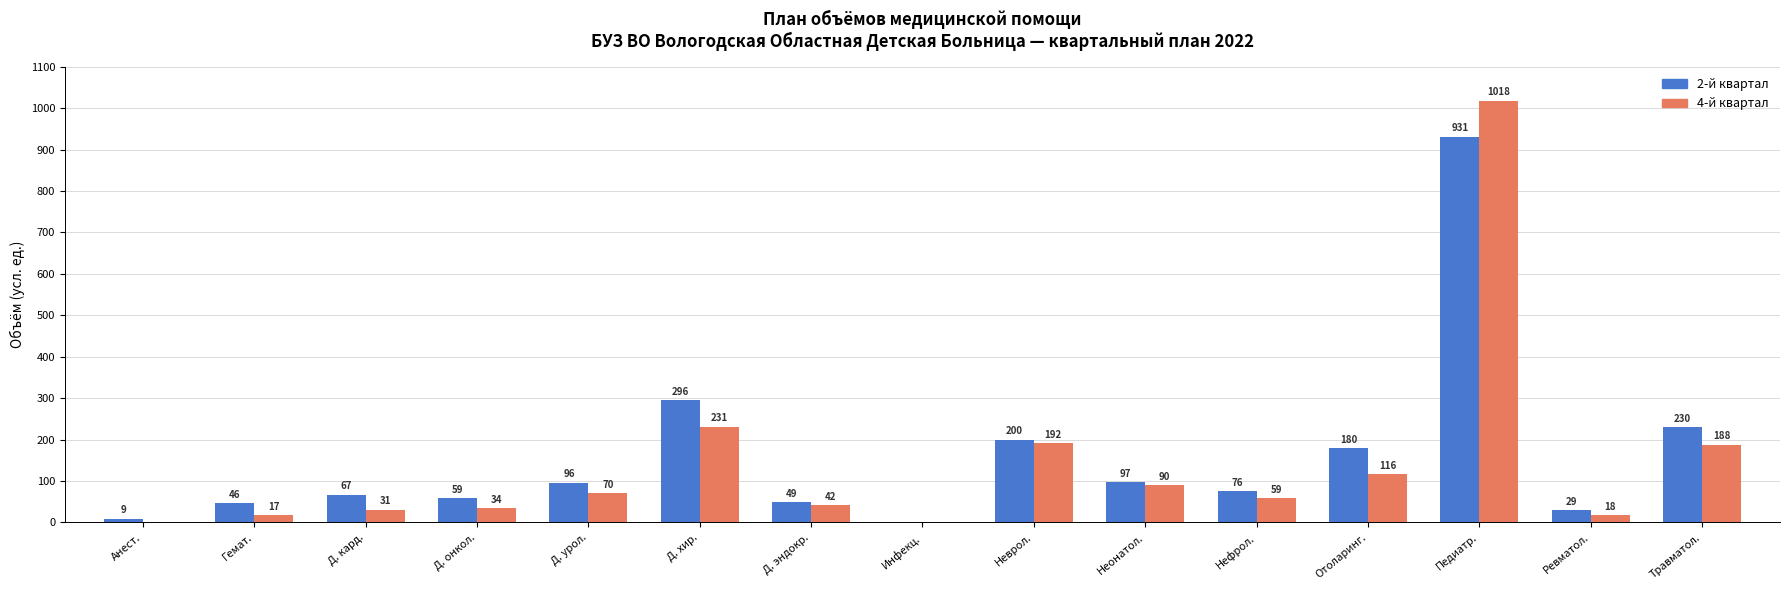

At which category is the sum across all series the highest?

Педиатр.